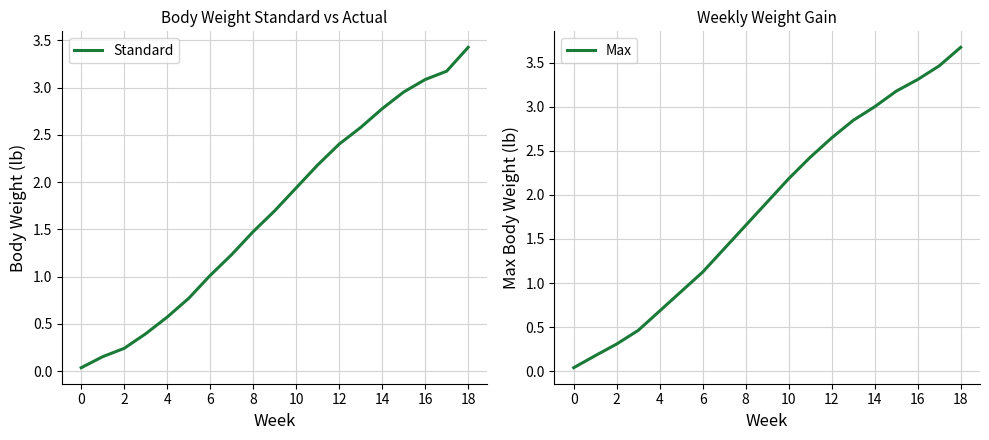

Rank the series by their maximum value, from highest to lowest.

Max, Standard